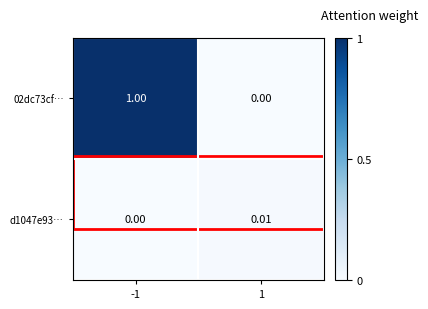

Which series changed the most between -1 and 1?

02dc73cf…